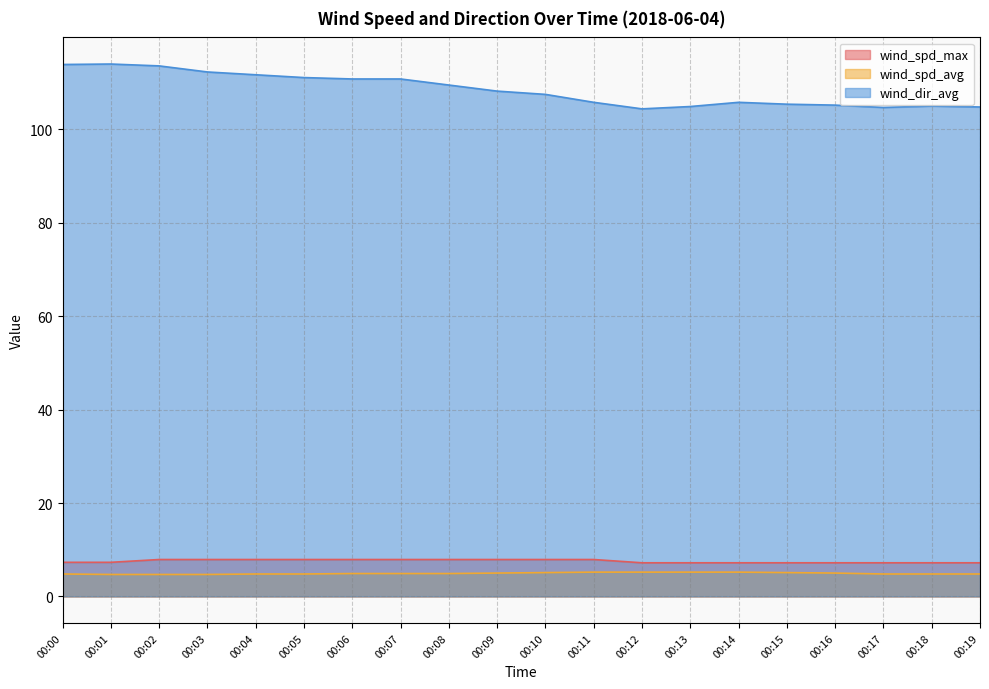

Which series has the widest spread of values?

wind_dir_avg